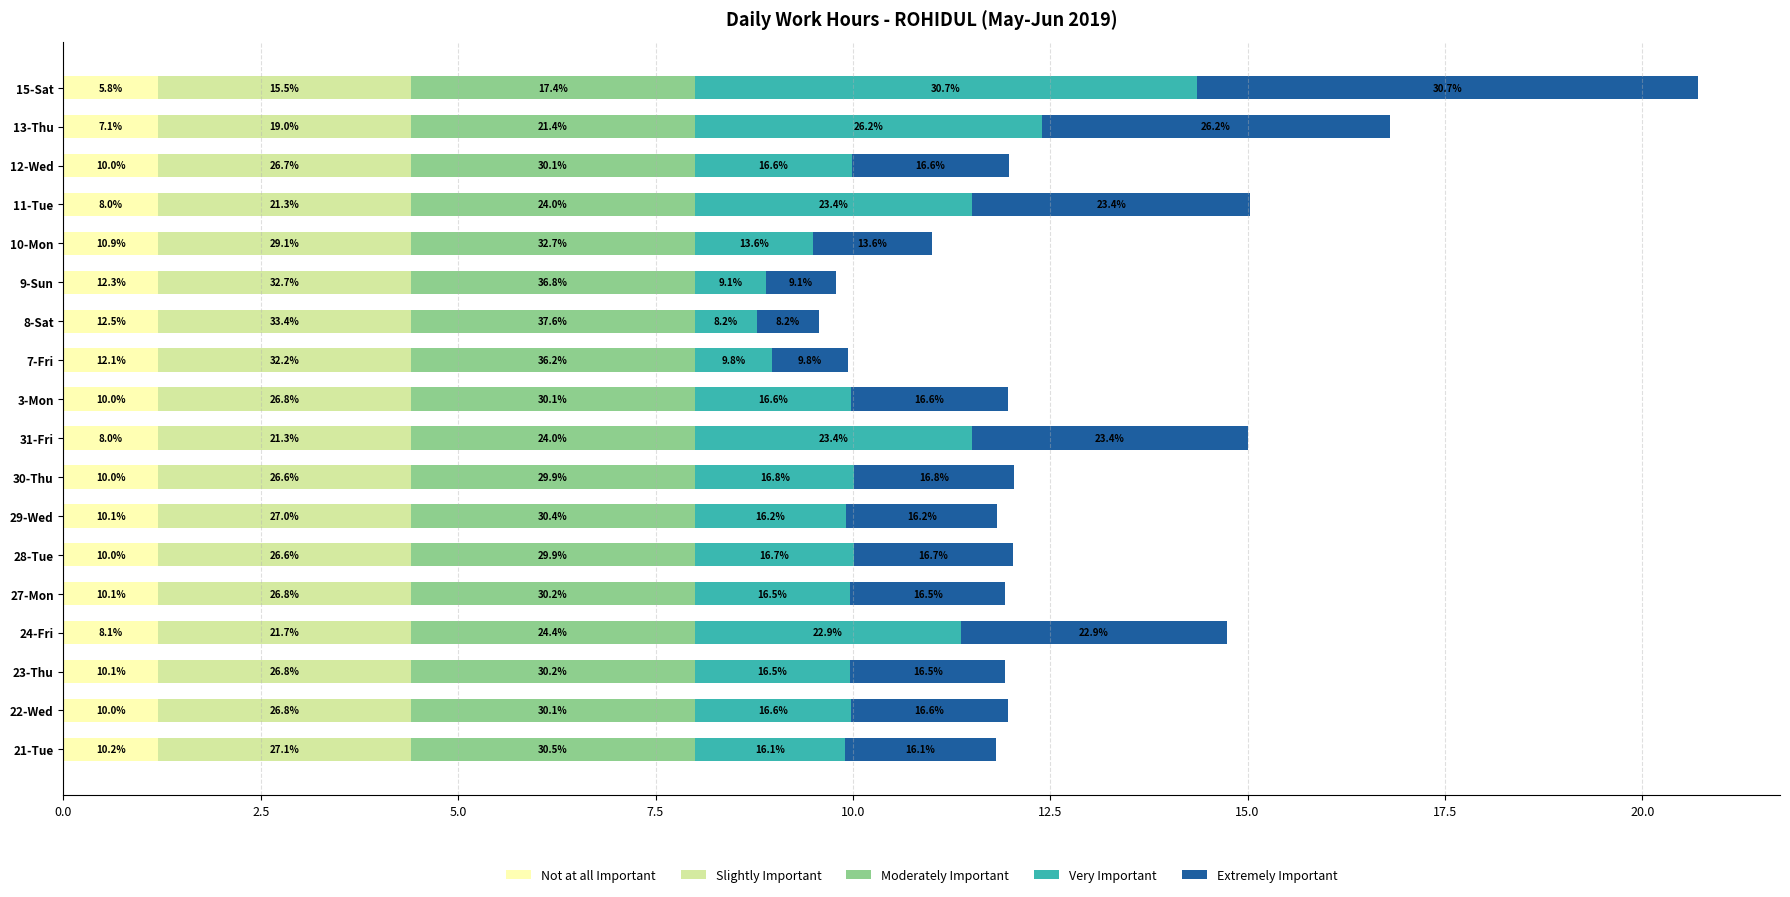

What are all the series names shown in the legend?

Not at all Important, Slightly Important, Moderately Important, Very Important, Extremely Important